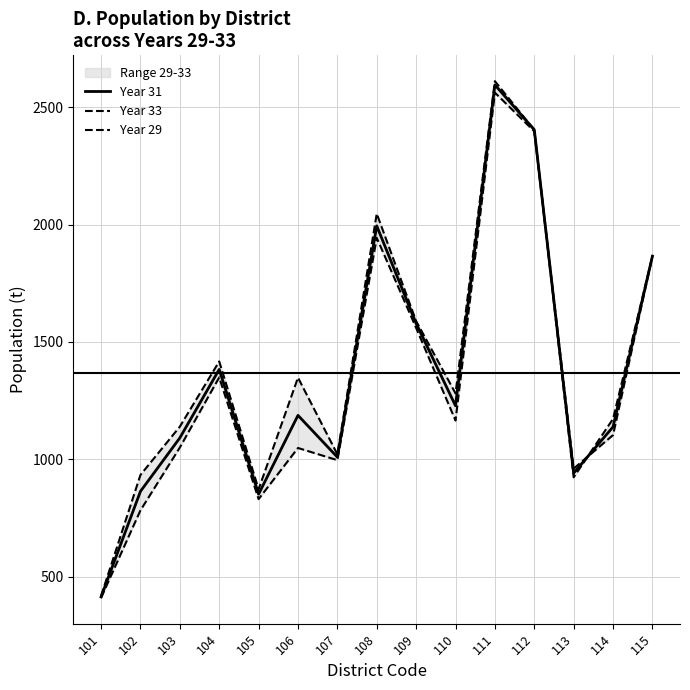

True or false: Year 33 and Year 29 cross at least once.

True